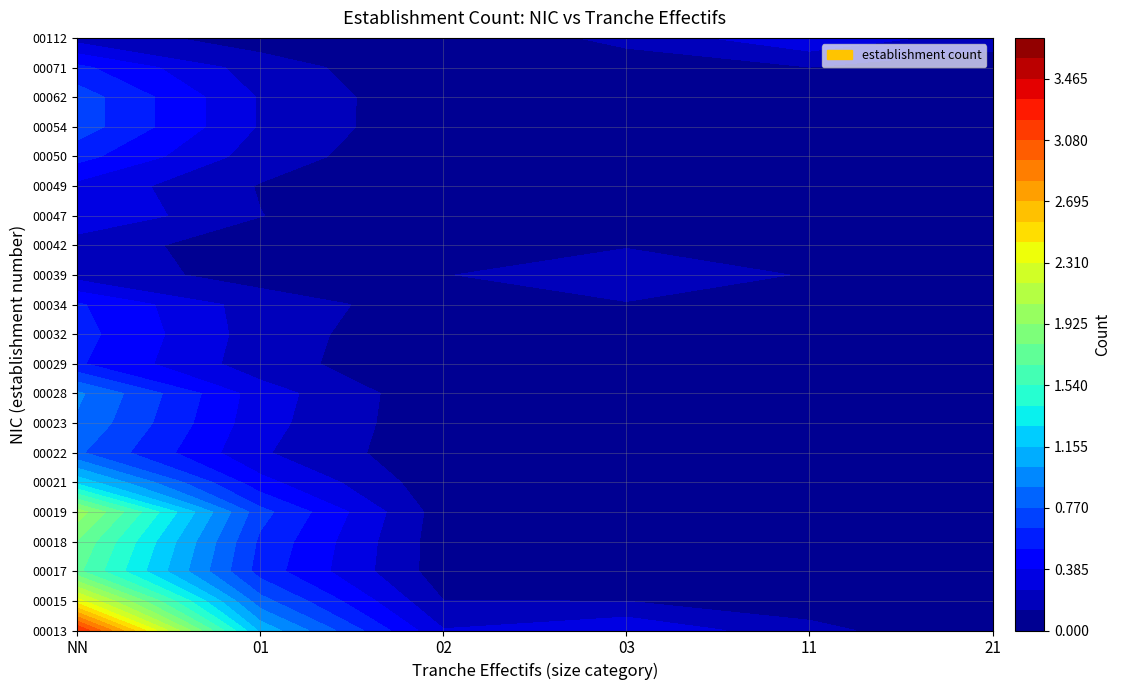

True or false: 00039 has a value of 1 at 01.

False